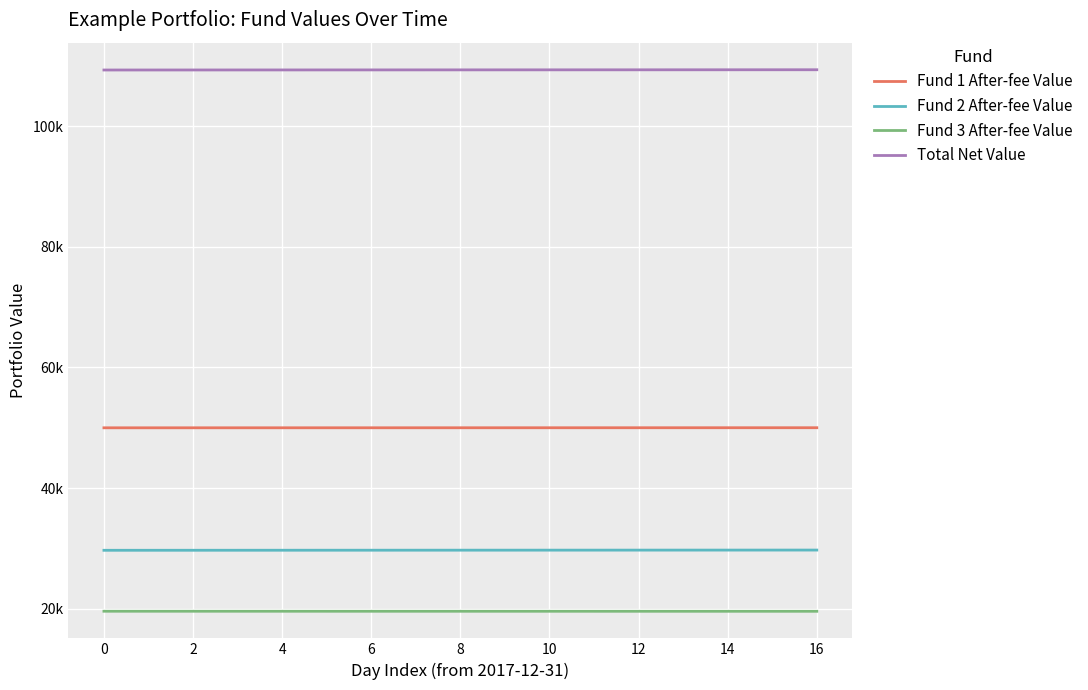

True or false: Fund 3 After-fee Value and Fund 1 After-fee Value intersect in this chart.

False